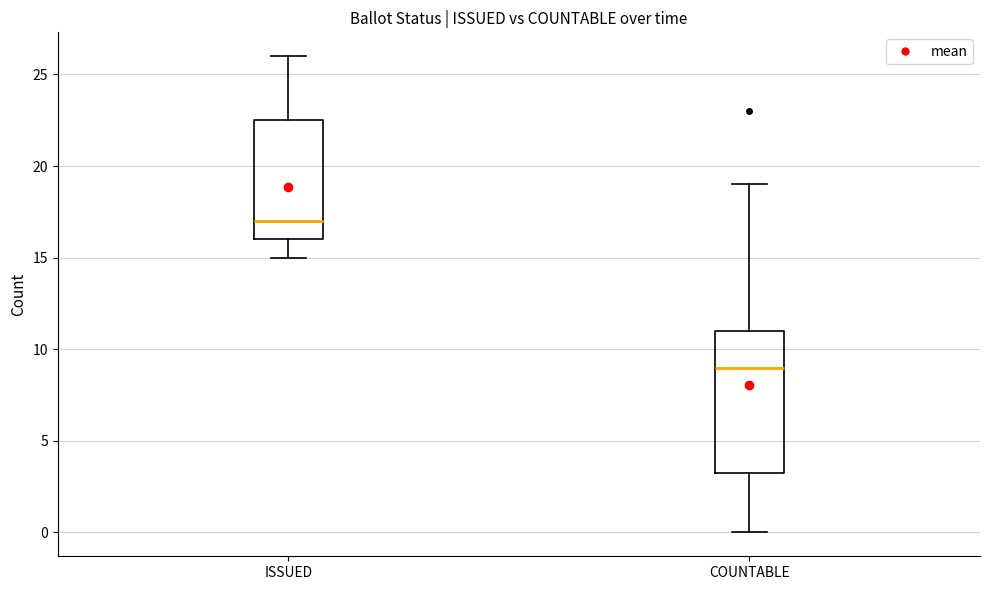

Where does the upper whisker of the box for COUNTABLE end on the y-axis? The values are not printed on the chart, so give them approximately, as read against the axis.

19.0